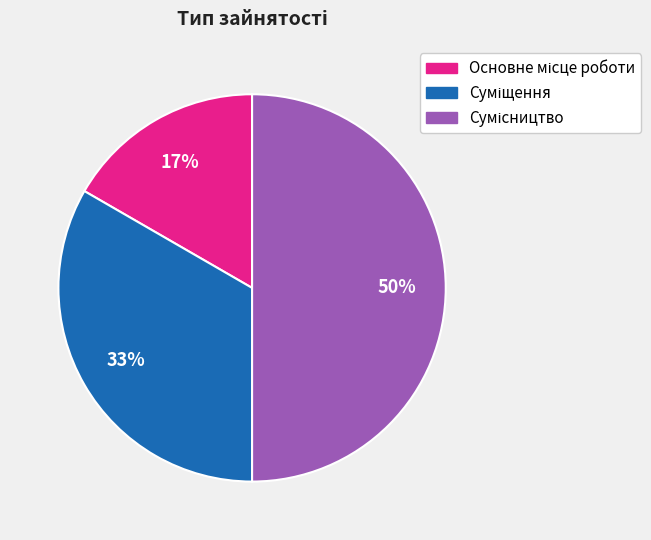

To the nearest percent, what is the difference between the largest and smallest slice percentages?

33%